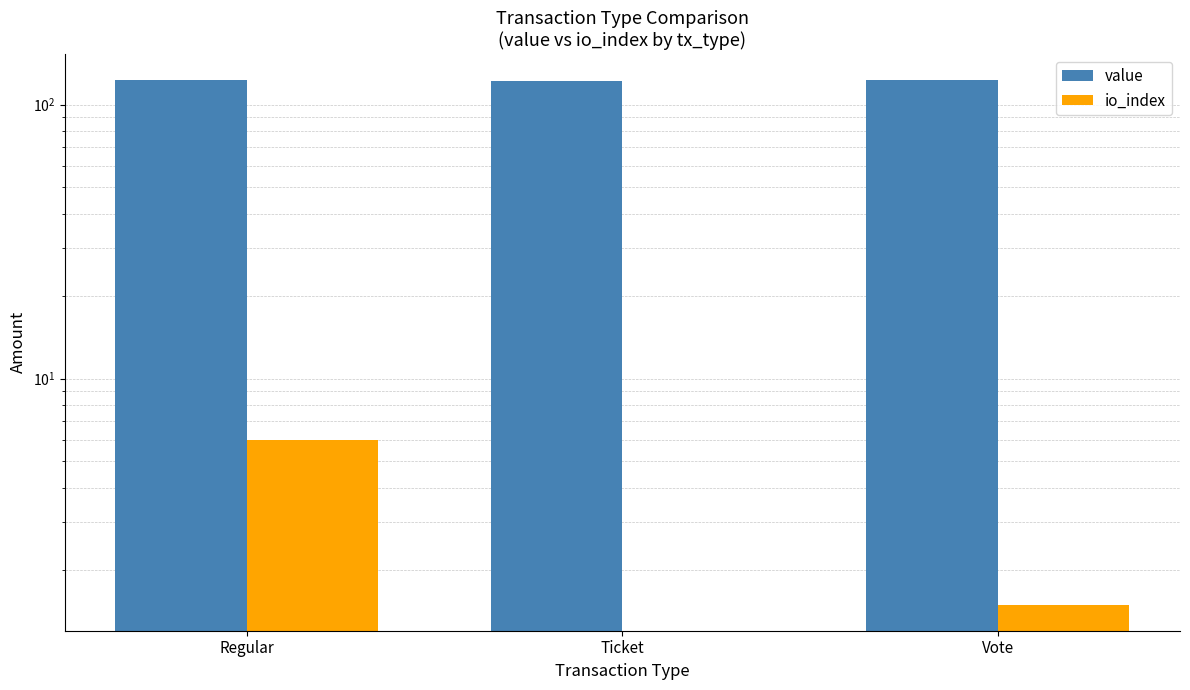

Reading left to right, list all the values displayed in this chart.

value: 122.9	122.5	122.7
io_index: 6.0	0.0	1.5